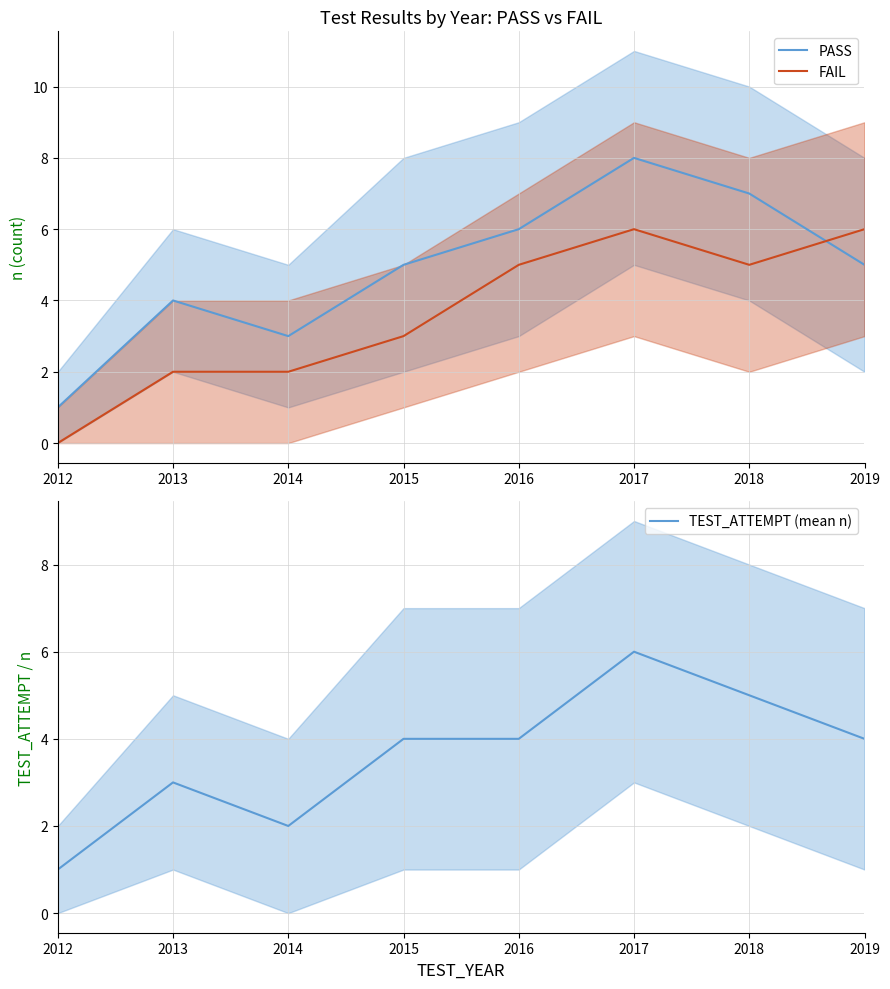

At how many categories does at least one series exceed 5?

4